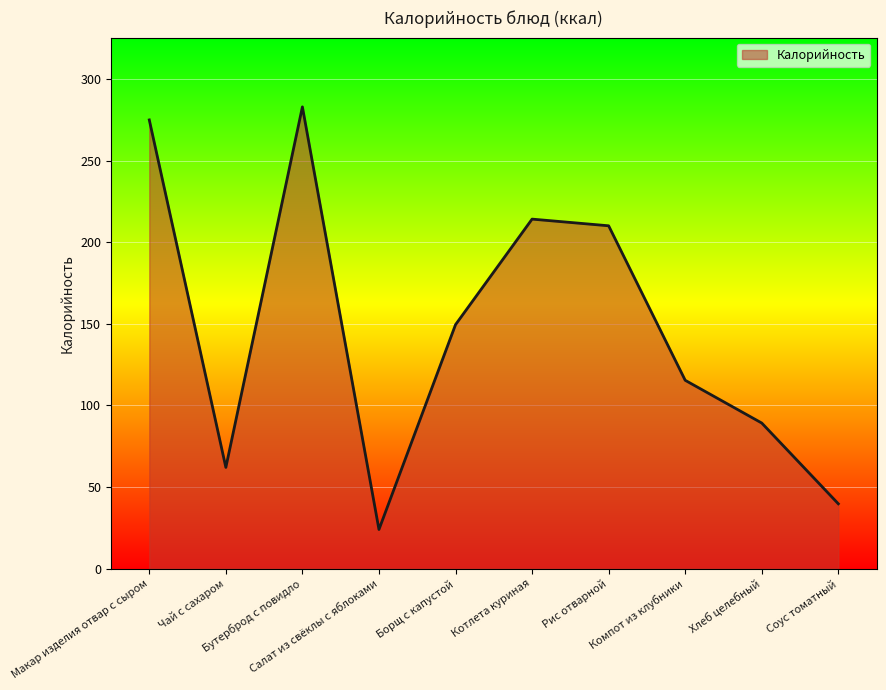

The chart shows a value of 89.2 at Хлеб целебный. True or false?

True